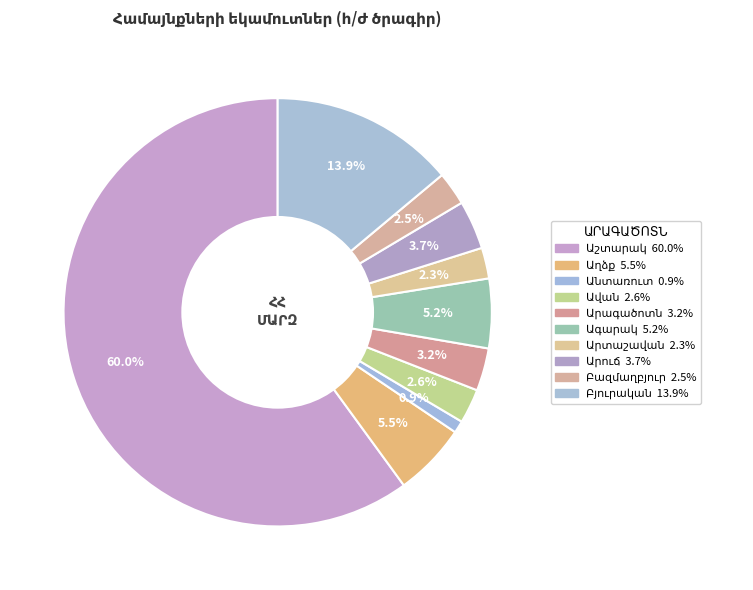

Which slice is the smallest?

Անտառուտ